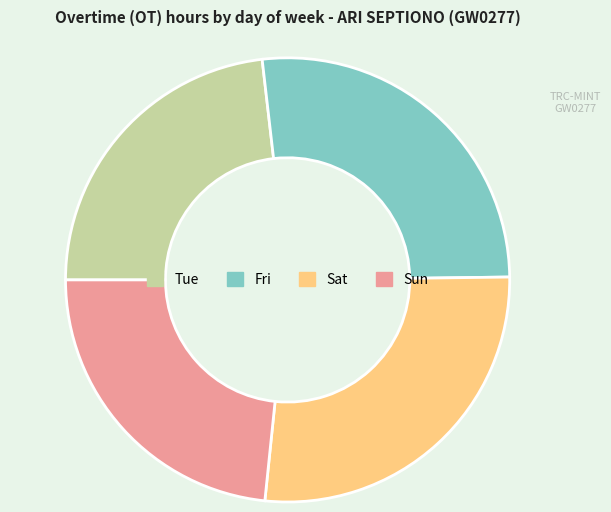

How many slices are in this pie chart?

4